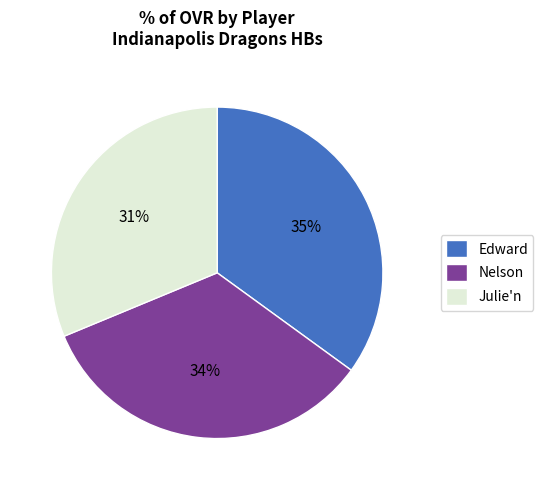

Between Julie'n and Nelson, which is larger?

Nelson